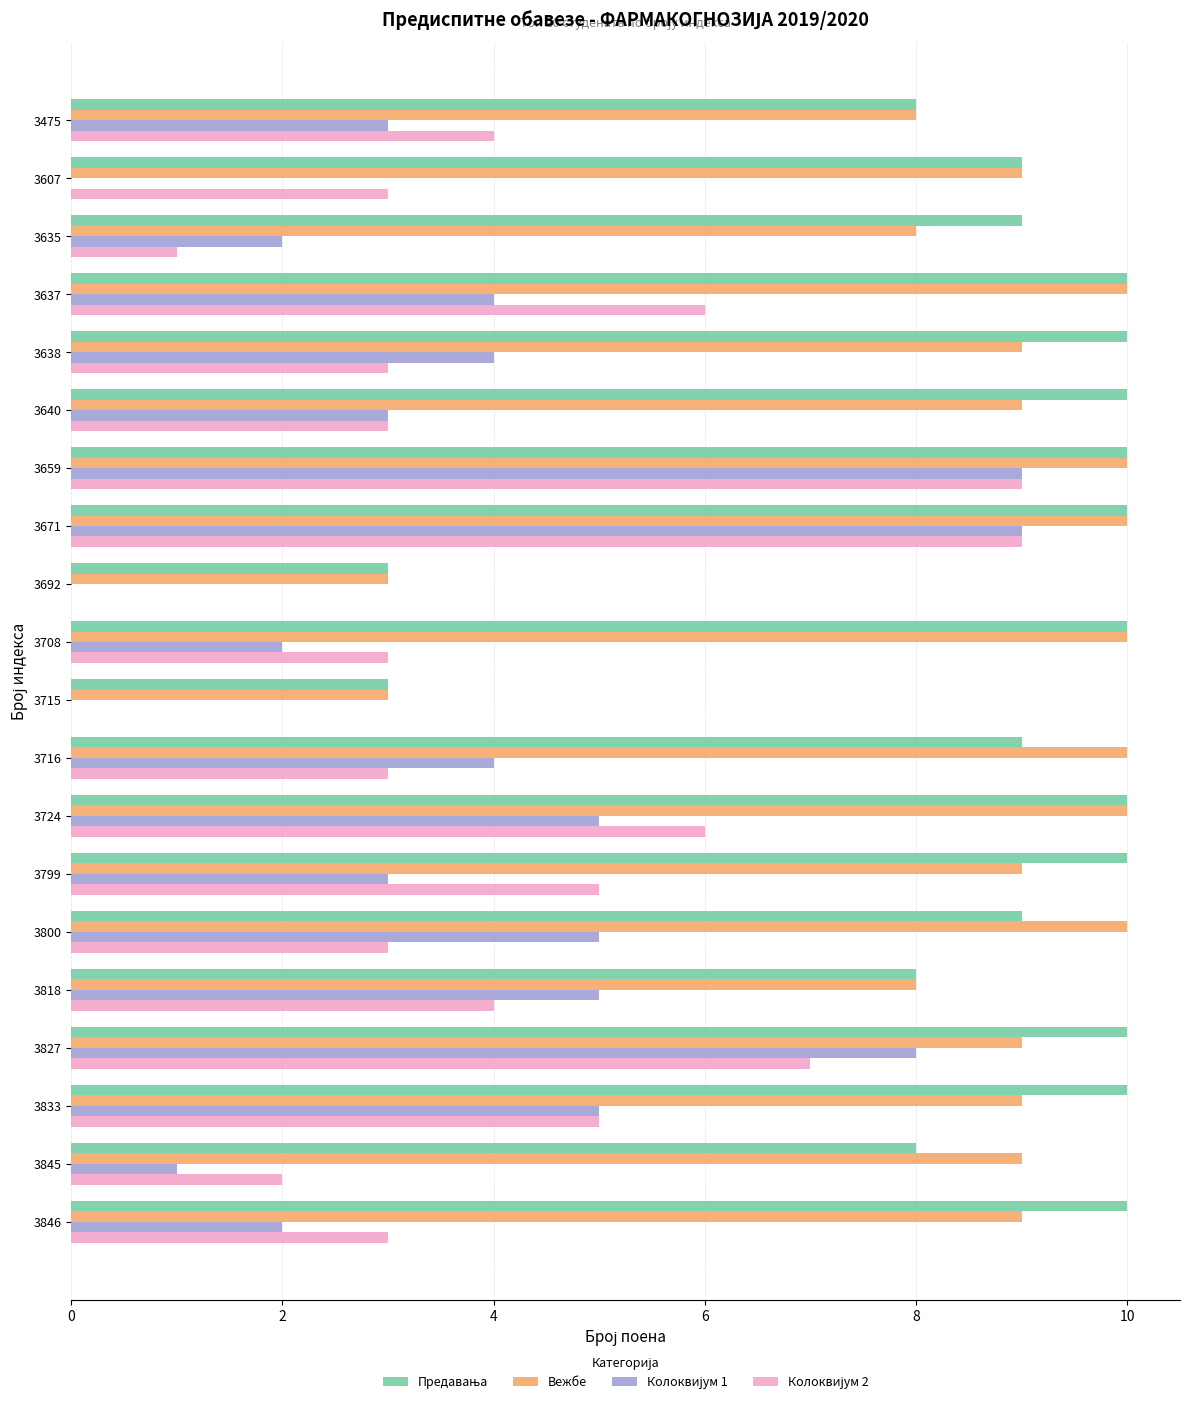

What is the greatest value displayed?

10